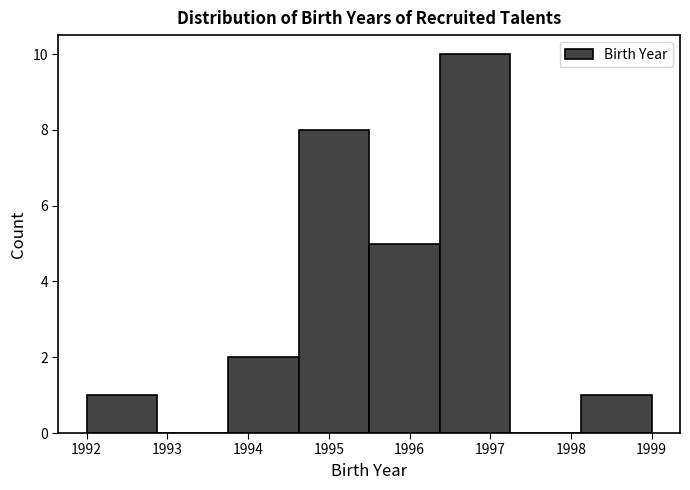

Reading left to right, list every bar in this chart as the range it spans on the x-axis followed by its height. Neither the bar edges nor the heights are printed on the chart, so give them approximately, as read against the axes.

1992.0 to 1992.9: 1
1992.9 to 1993.8: 0
1993.8 to 1994.6: 2
1994.6 to 1995.5: 8
1995.5 to 1996.4: 5
1996.4 to 1997.3: 10
1997.3 to 1998.1: 0
1998.1 to 1999.0: 1